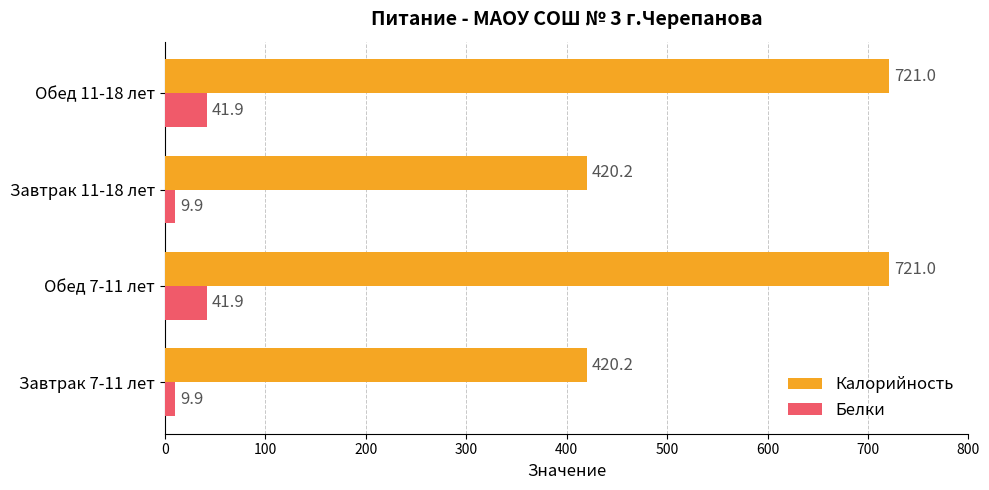

What is the smallest value displayed?

9.9